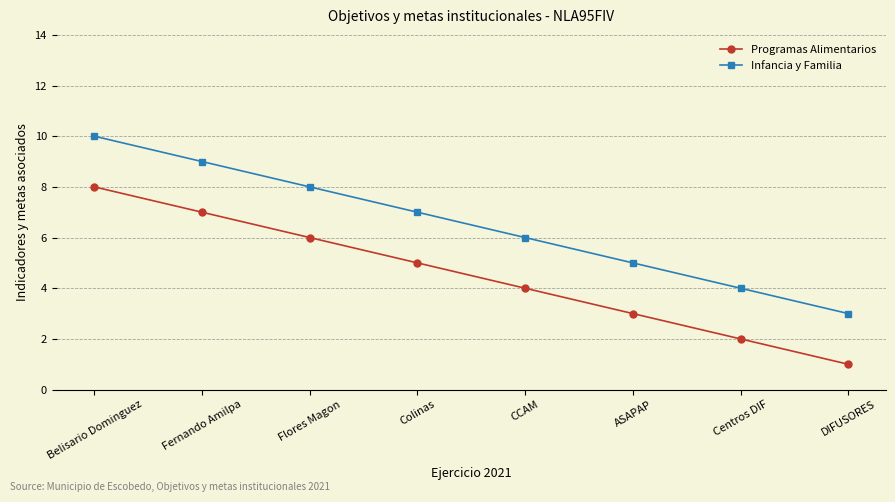

True or false: Infancia y Familia and Programas Alimentarios cross at least once.

False